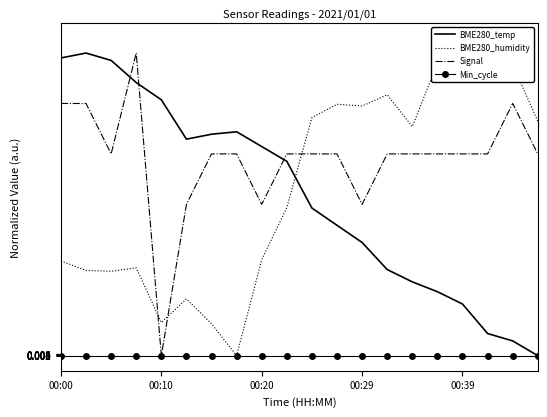

Where is BME280_humidity nearest to the value 0?

7